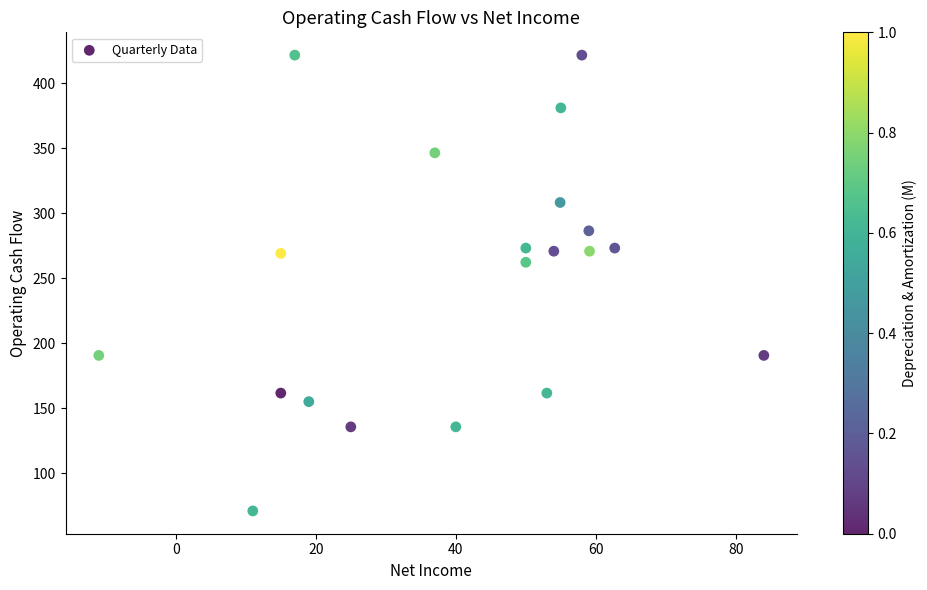

What is the range of X values (max minus min)?

95.0